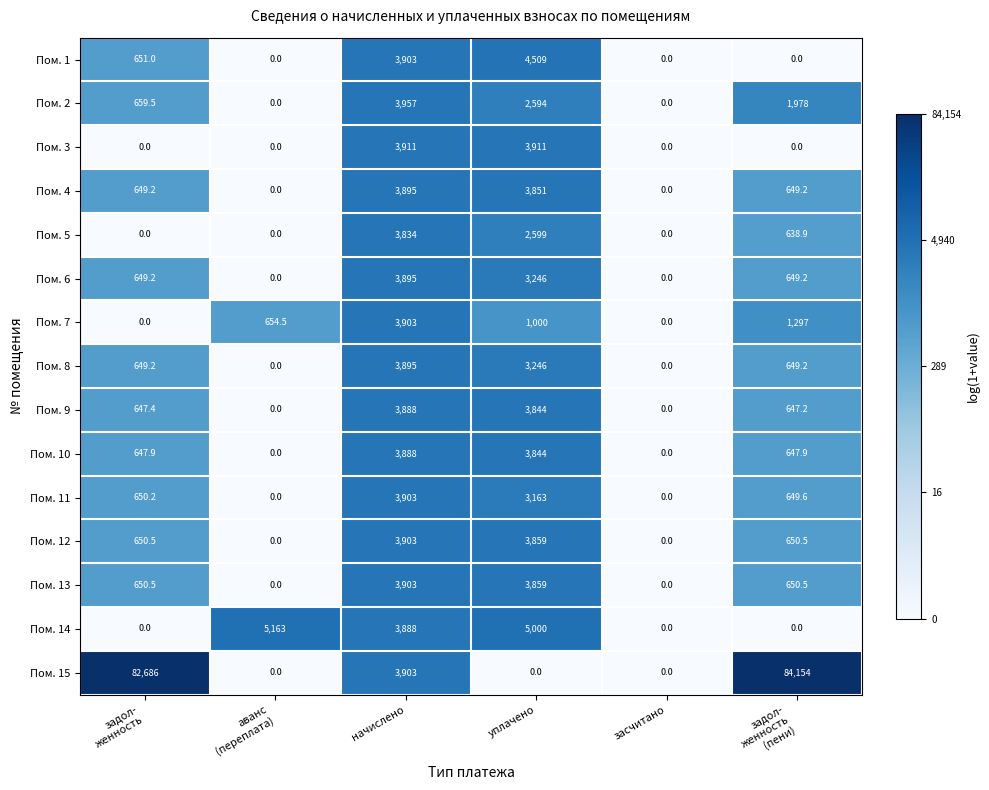

How many Пом. 8 values are between 0 and 3246?

5